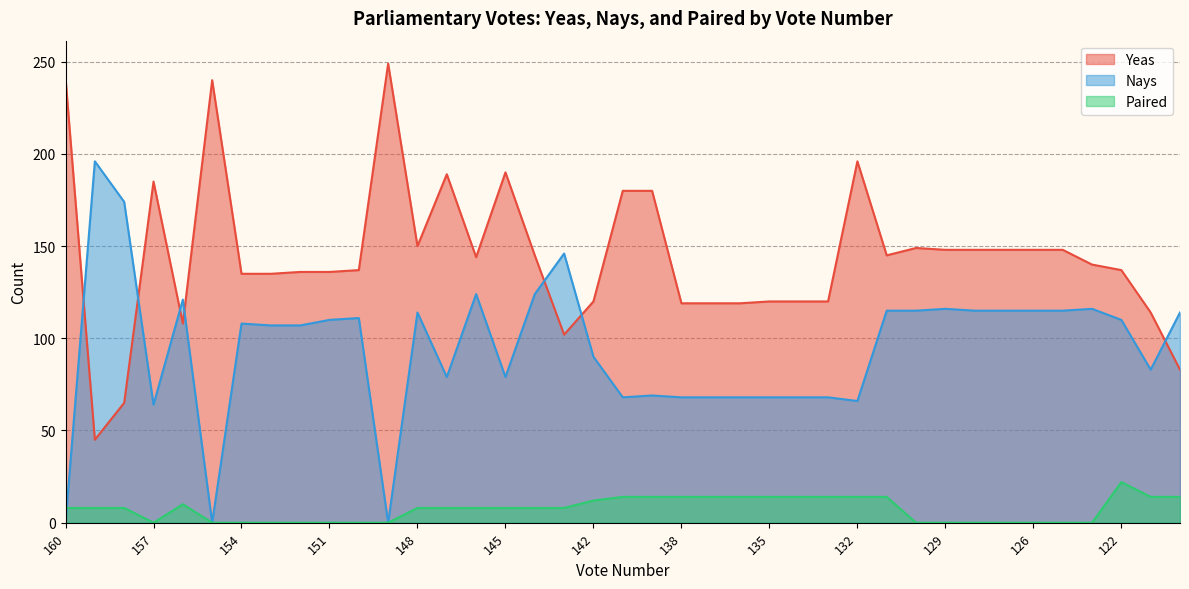

True or false: Paired has more than 1 points higher than both neighbors.

True